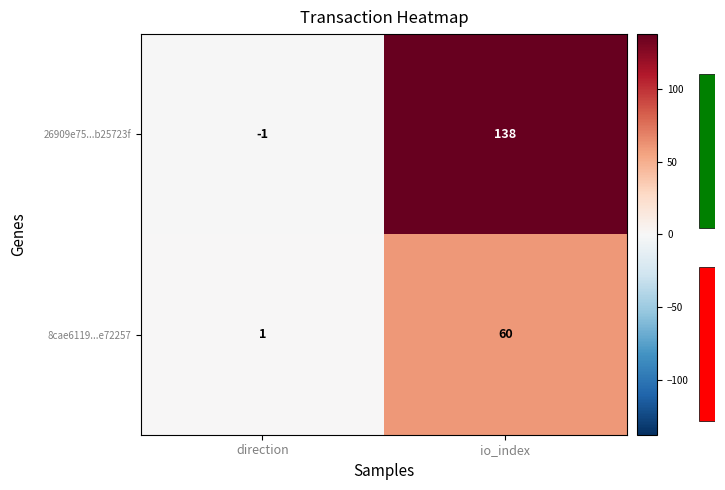

Read the 26909e75...b25723f value at io_index.

138